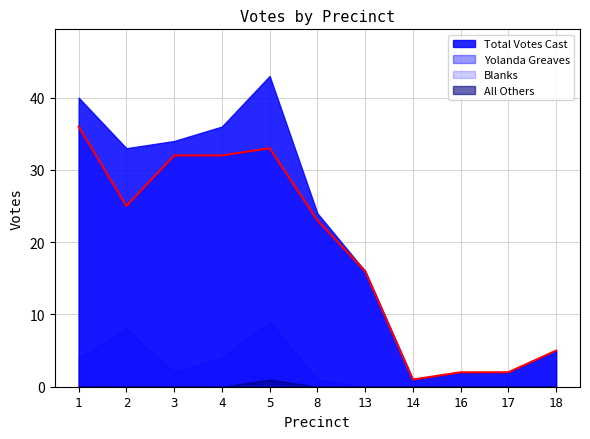

Where is the first local minimum for Total Votes Cast?

2